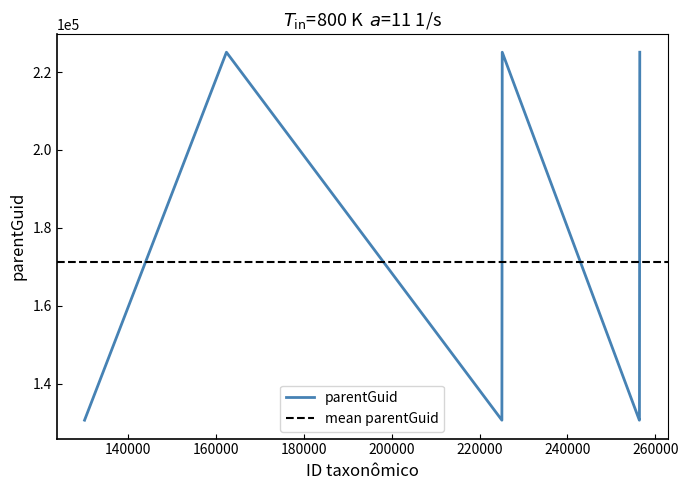

What is the sum of the values at 256370 and 225078?

261206